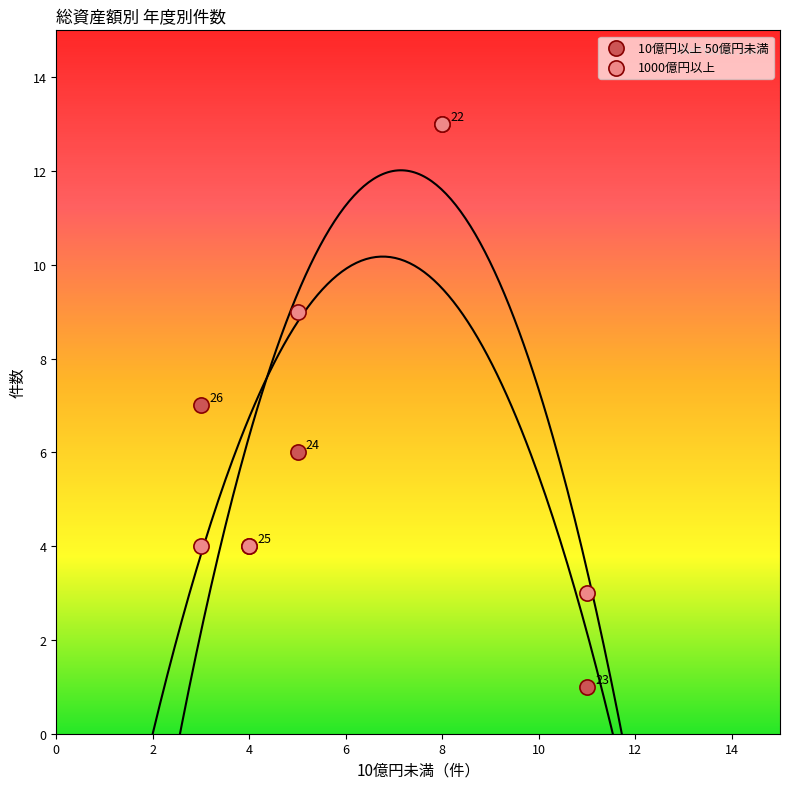

Which series reaches the minimum Y coordinate?

10億円以上 50億円未満